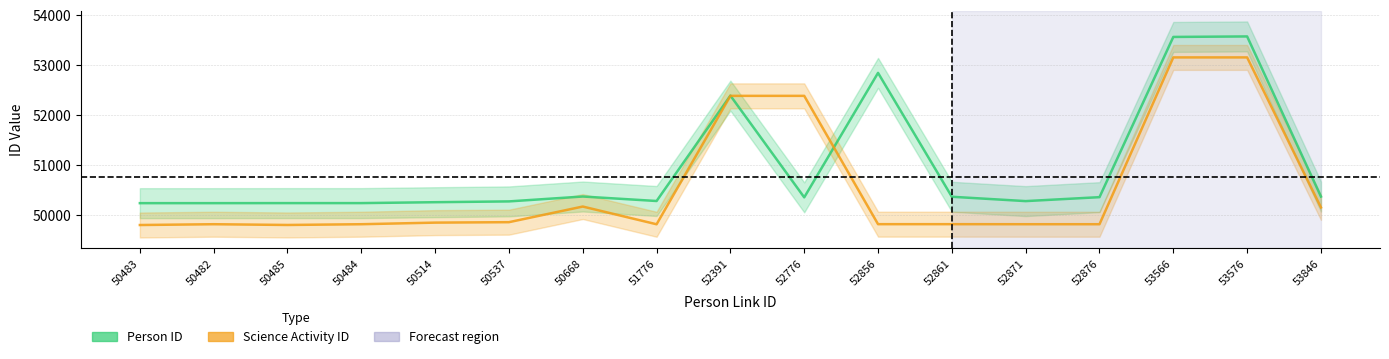

Reading left to right, transcribe all the data shown in this chart.

Person ID: 50232	50232	50233	50233	50251	50267	50365	50275	52386	50348	52841	50360	50273	50352	53561	53571	50364
Science Activity ID: 49794	49810	49795	49810	49842	49851	50164	49809	52381	52381	49811	49811	49810	49810	53151	53151	50146